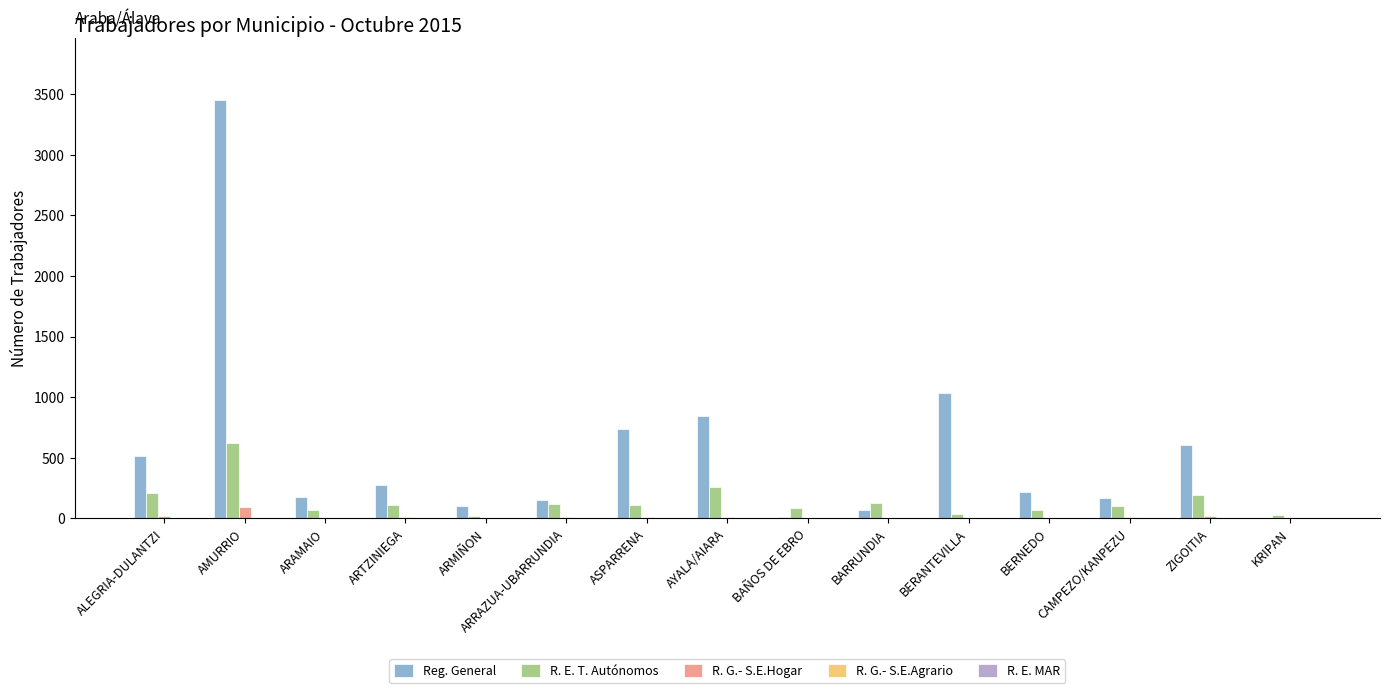

How many series are shown in this chart?

4